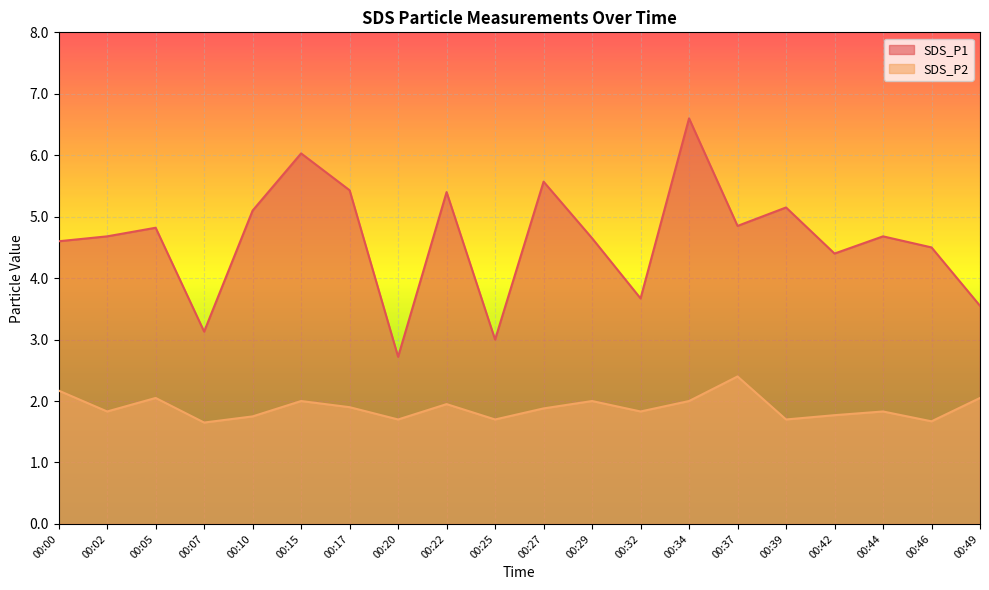

Between 00:07 and 00:46, which is larger?

00:46